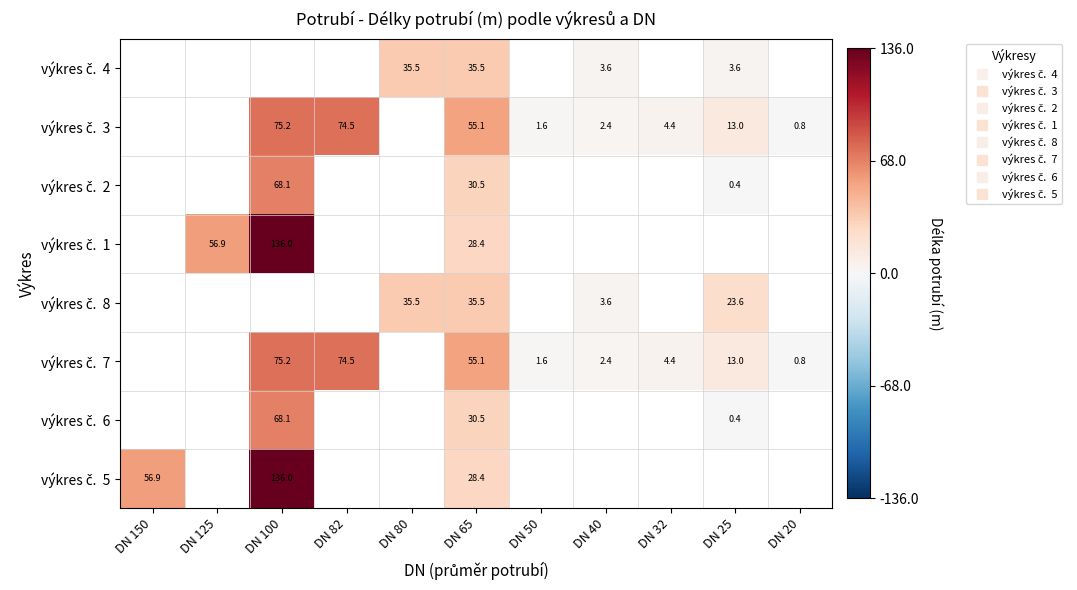

Is the value of výkres č. 6 at DN 100 greater than the value of výkres č. 7 at DN 50?

Yes